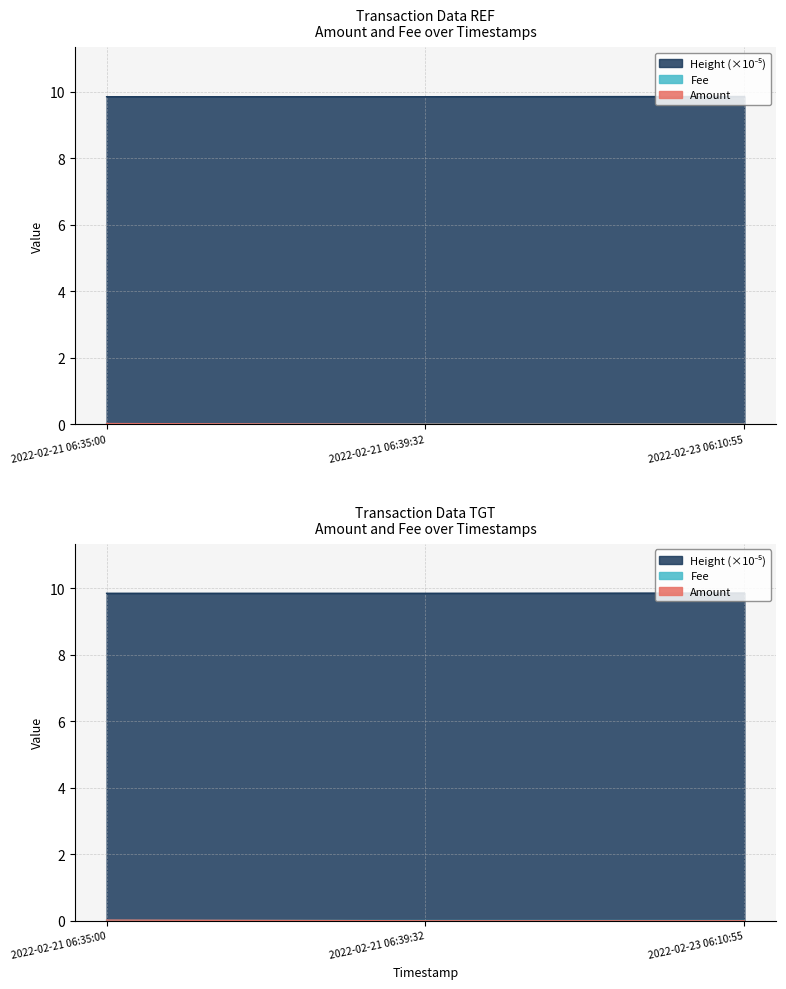

At how many categories does at least one series exceed 9?

3